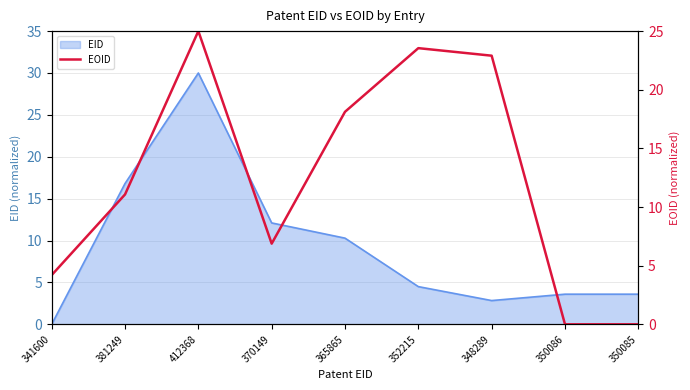

At which label does EID reach its minimum?

341600